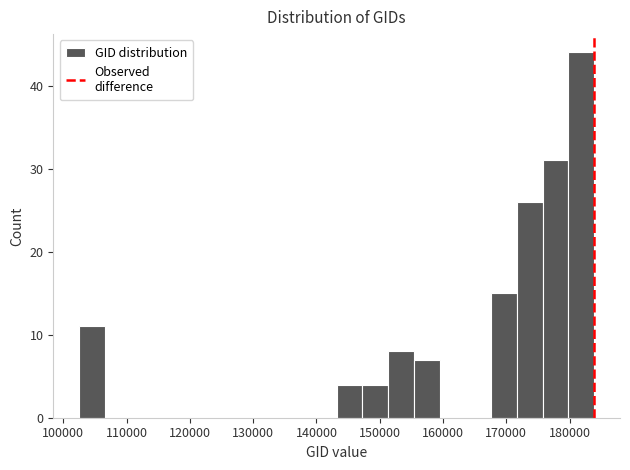

How tall is the bar that spans 172000 to 176000 on the x-axis? Neither the bar edges nor the heights are printed on the chart, so give them approximately, as read against the axes.

26